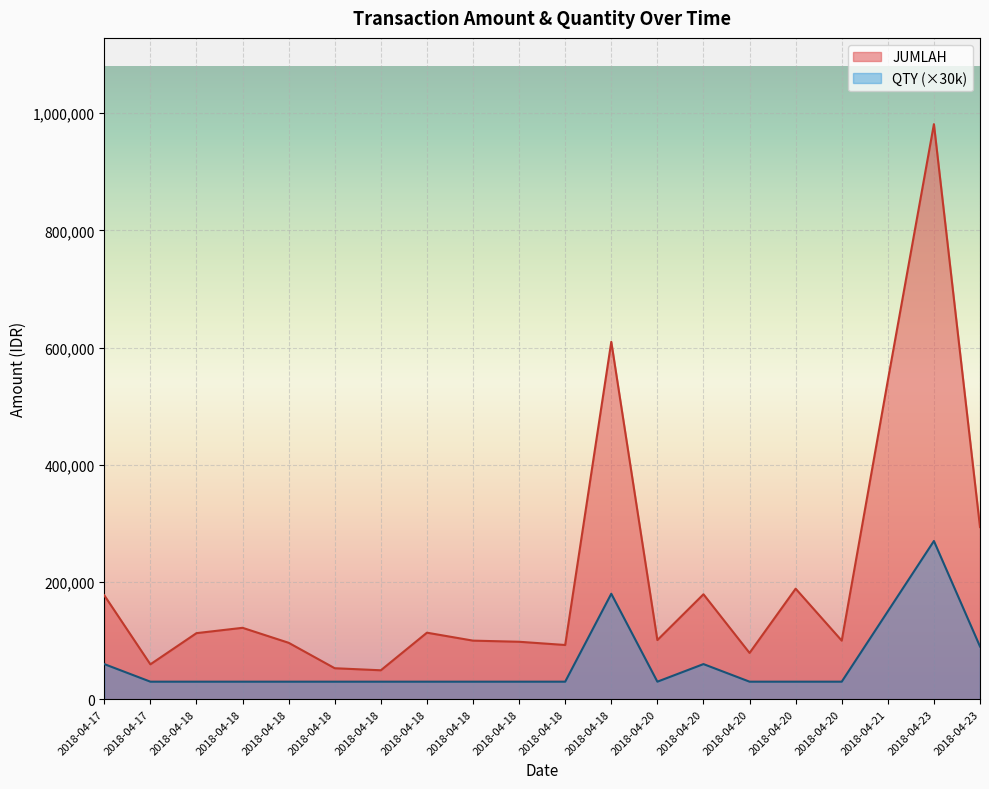

Where is JUMLAH nearest to the value 515288?

2018-04-21